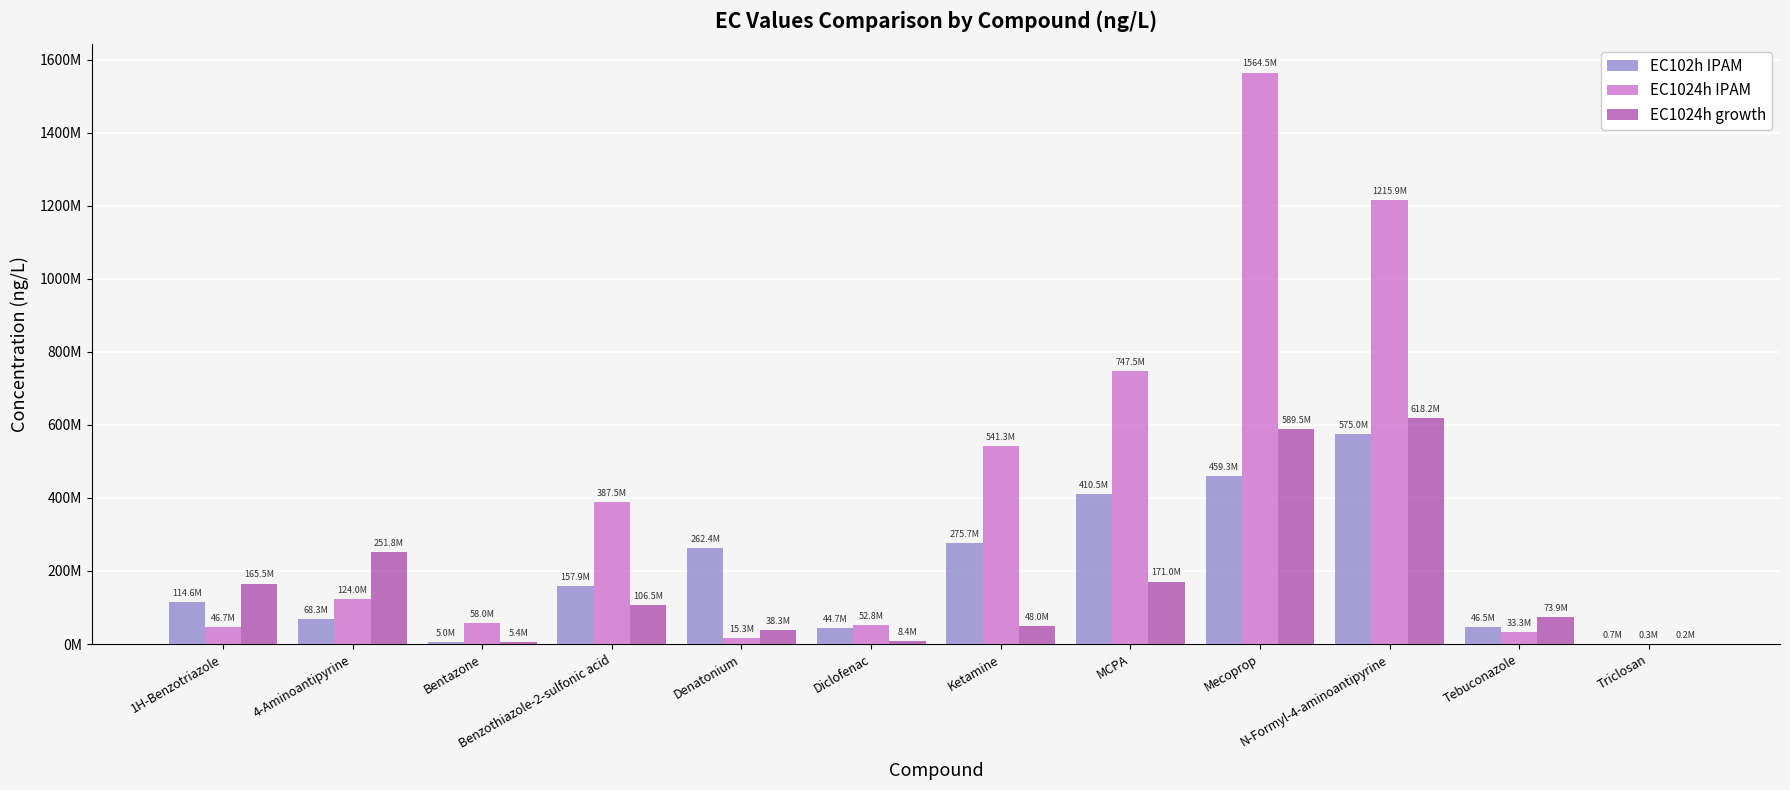

List the labels in order of EC1024h growth value, smallest first.

Triclosan, Bentazone, Diclofenac, Denatonium, Ketamine, Tebuconazole, Benzothiazole-2-sulfonic acid, 1H-Benzotriazole, MCPA, 4-Aminoantipyrine, Mecoprop, N-Formyl-4-aminoantipyrine